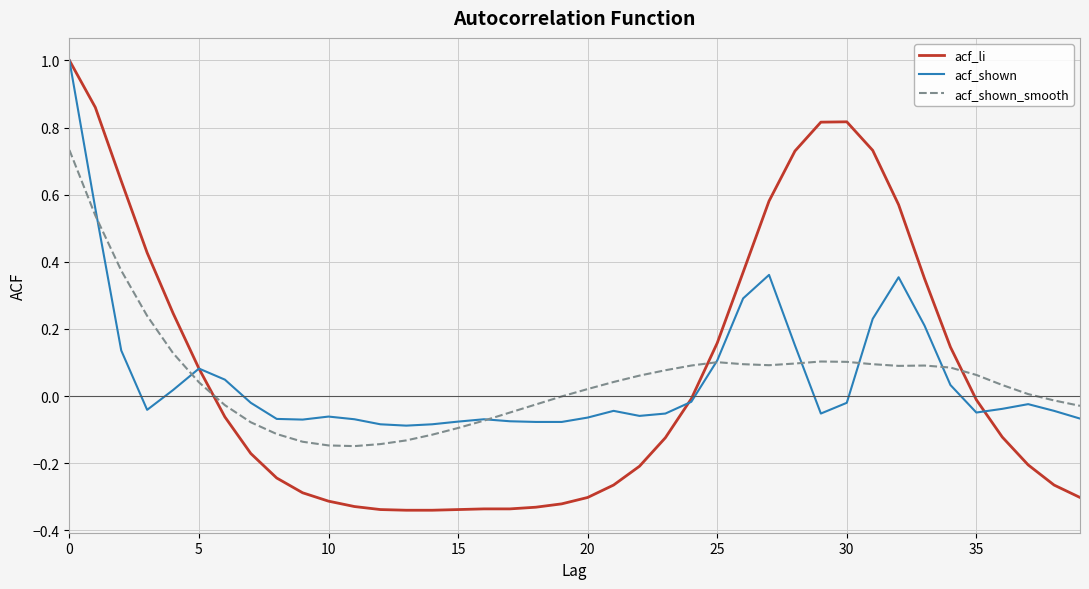

Which series has the largest range (max minus min)?

acf_li